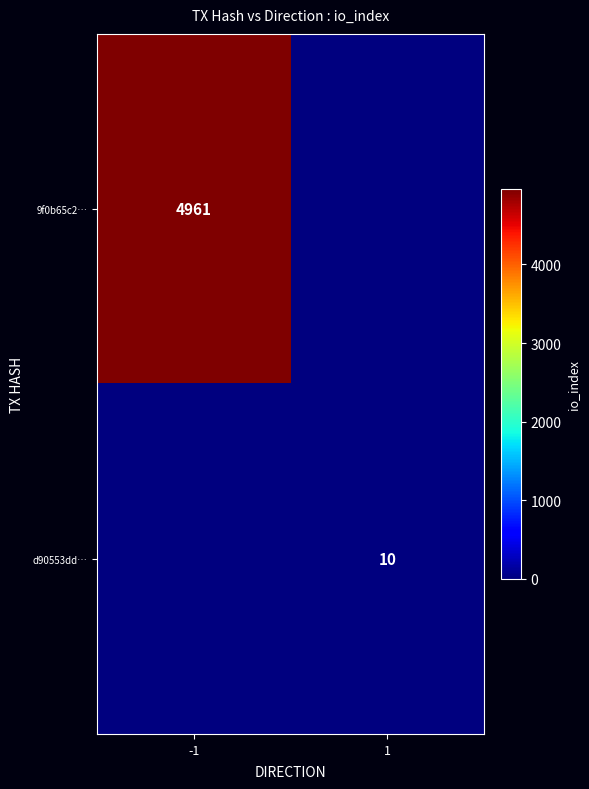

True or false: d90553dd… has a value of 18 at 1.

False